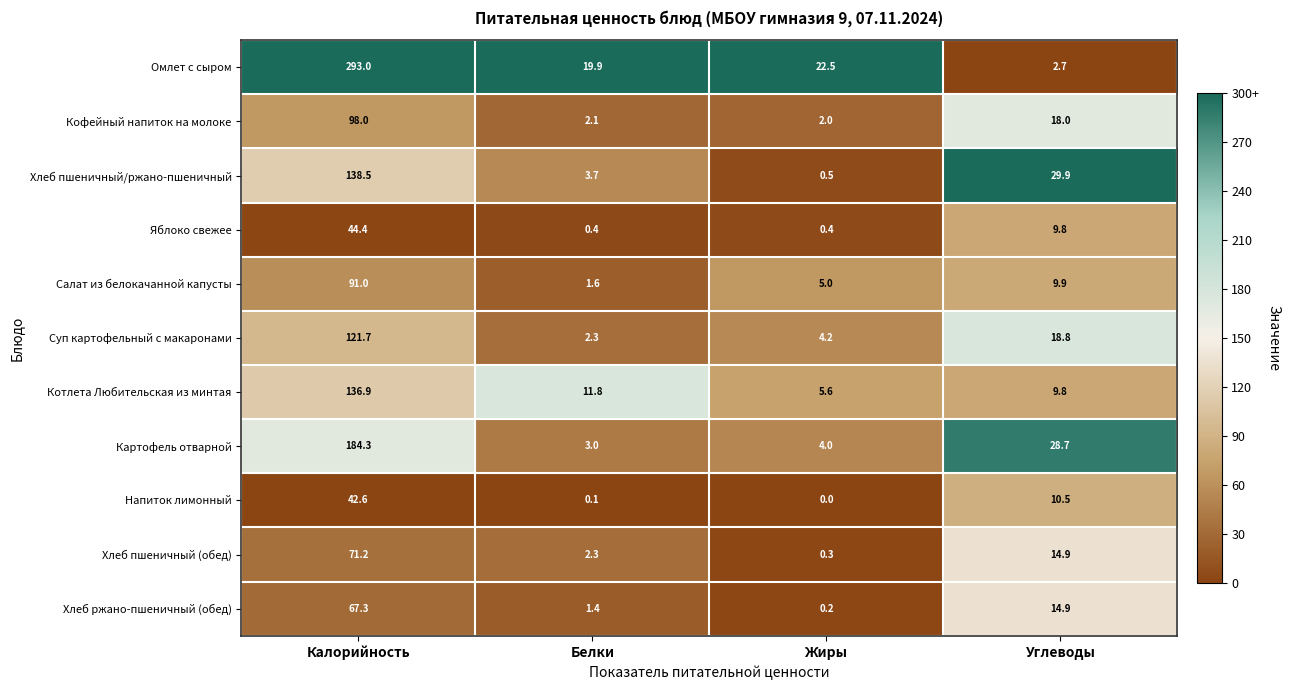

Which series has the widest spread of values?

Омлет с сыром